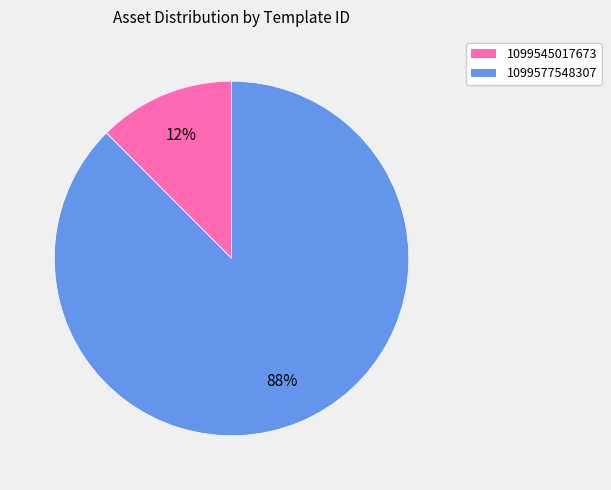

Which slice is the largest?

1099577548307